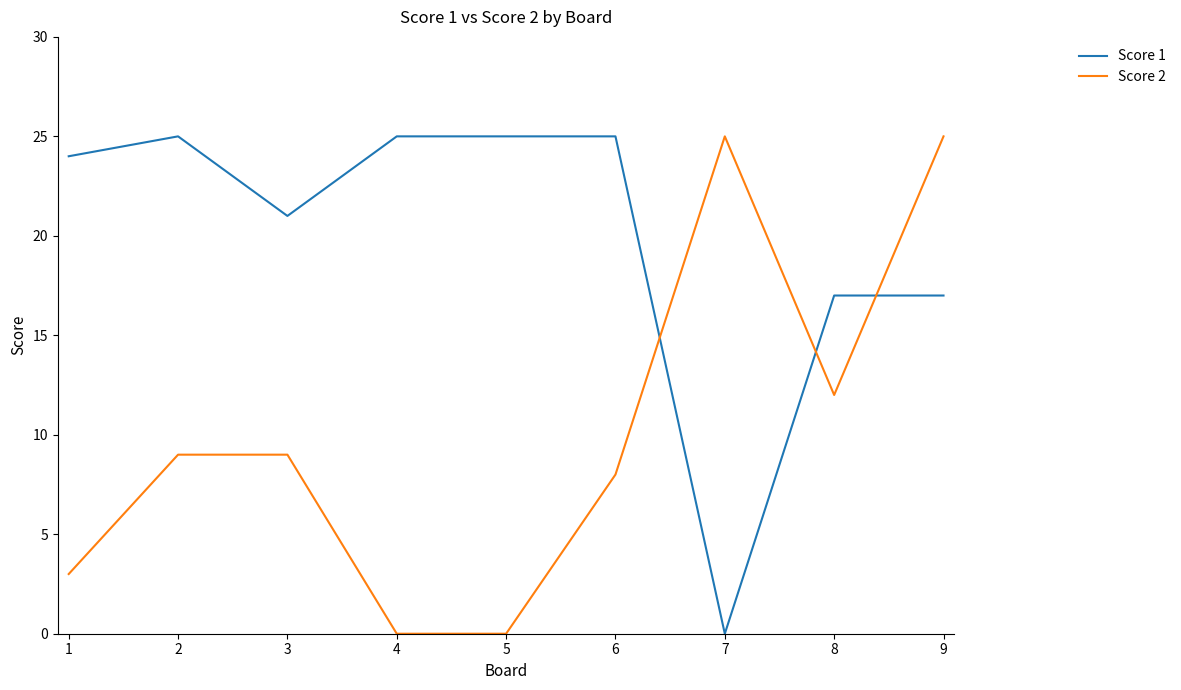

Reading left to right, transcribe all the data shown in this chart.

Score 1: 24	25	21	25	25	25	0	17	17
Score 2: 3	9	9	0	0	8	25	12	25